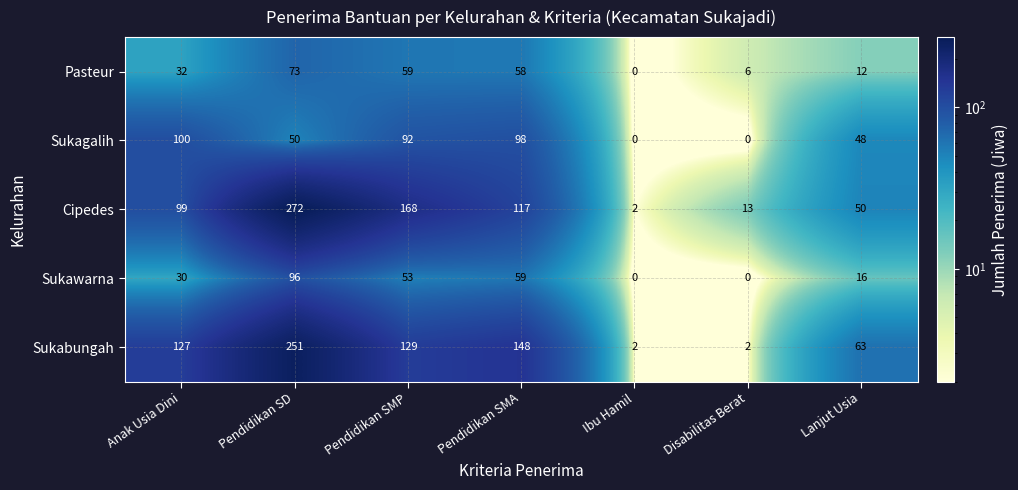

At which category is the sum across all series the highest?

Pendidikan SD